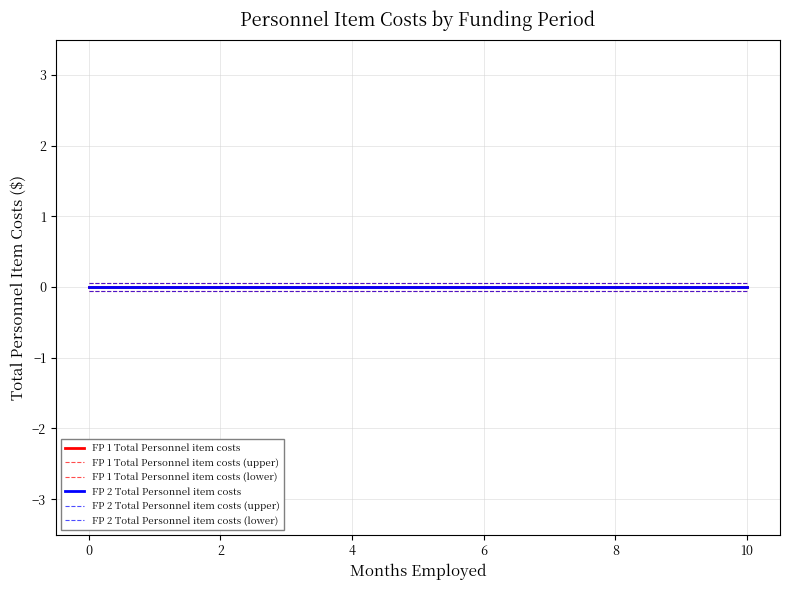

What is the label of the 11th point from the left?

10